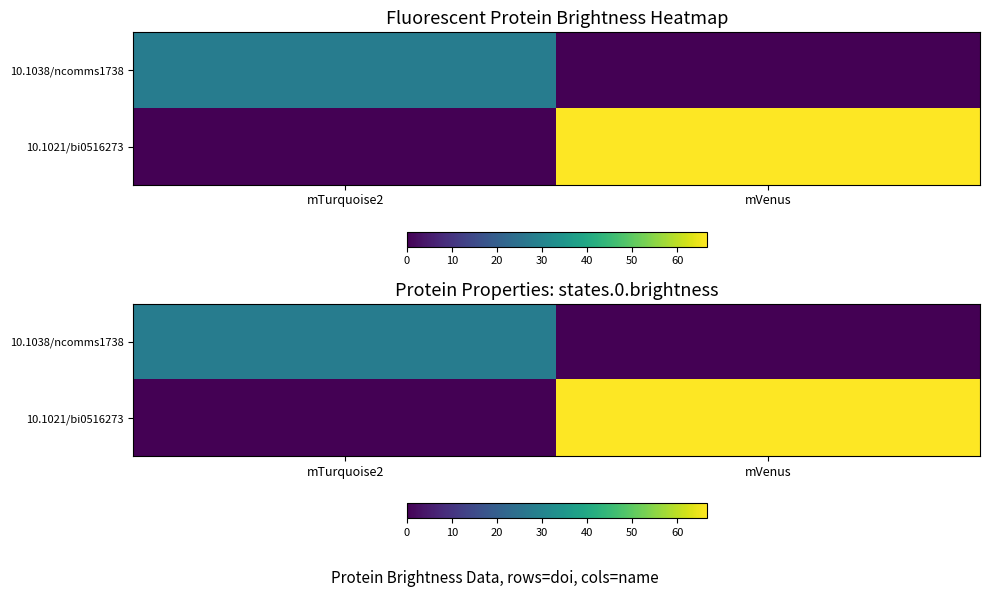

What is the total value across all series at mVenus?

66.6